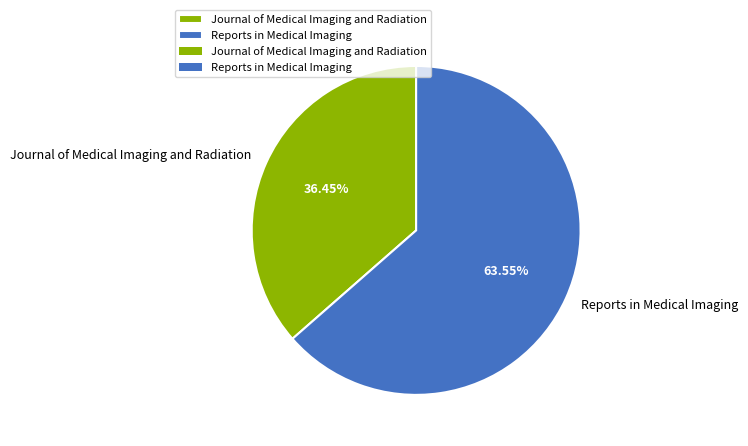

Which has a higher value, Reports in Medical Imaging or Journal of Medical Imaging and Radiation?

Reports in Medical Imaging